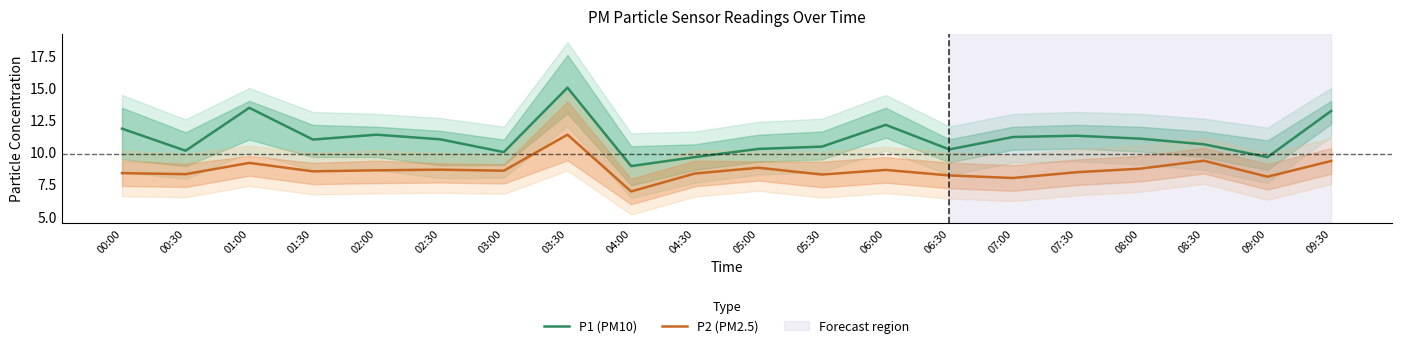

What is the average value of the P2 (PM2.5) series?

8.6